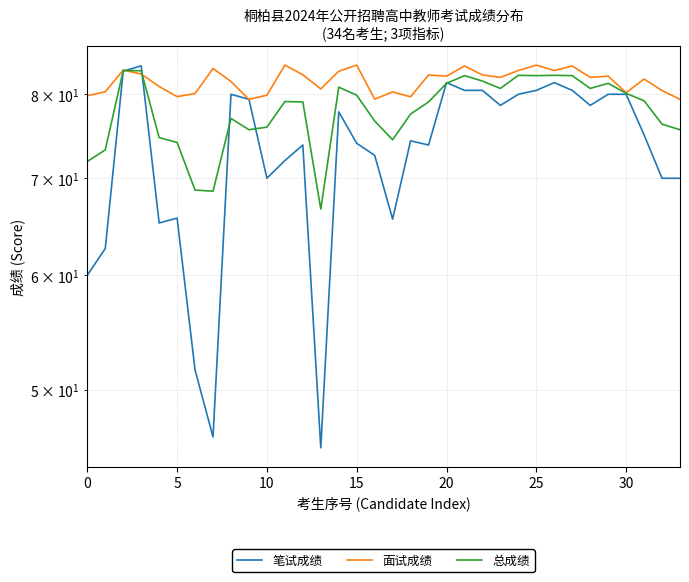

Which series has the largest range (max minus min)?

笔试成绩